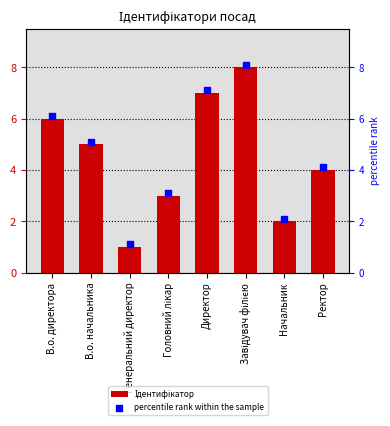

What is the total value across all series at В.о. начальника?

10.1